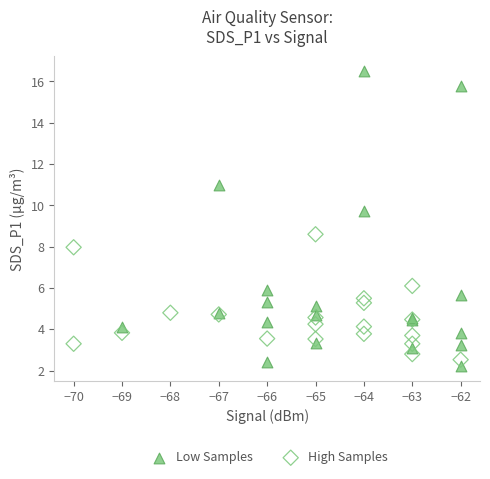

Which series contains the highest Y value?

Low Samples